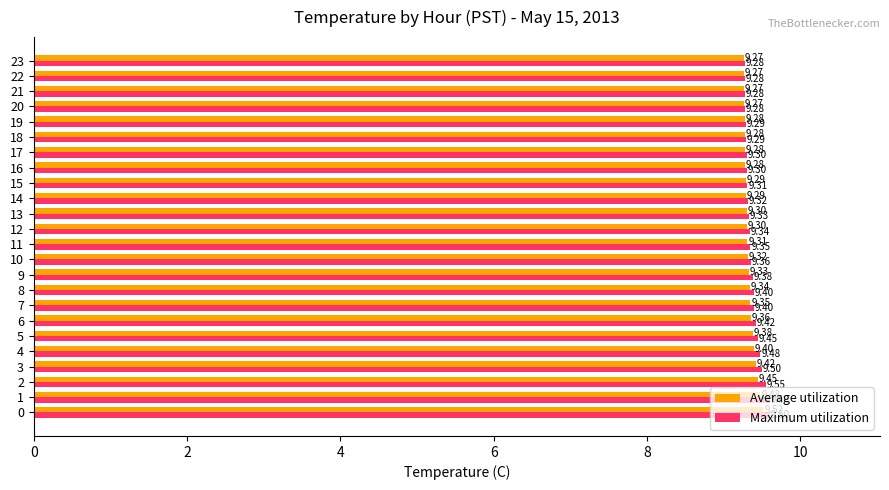

What is the smallest value displayed?

9.3